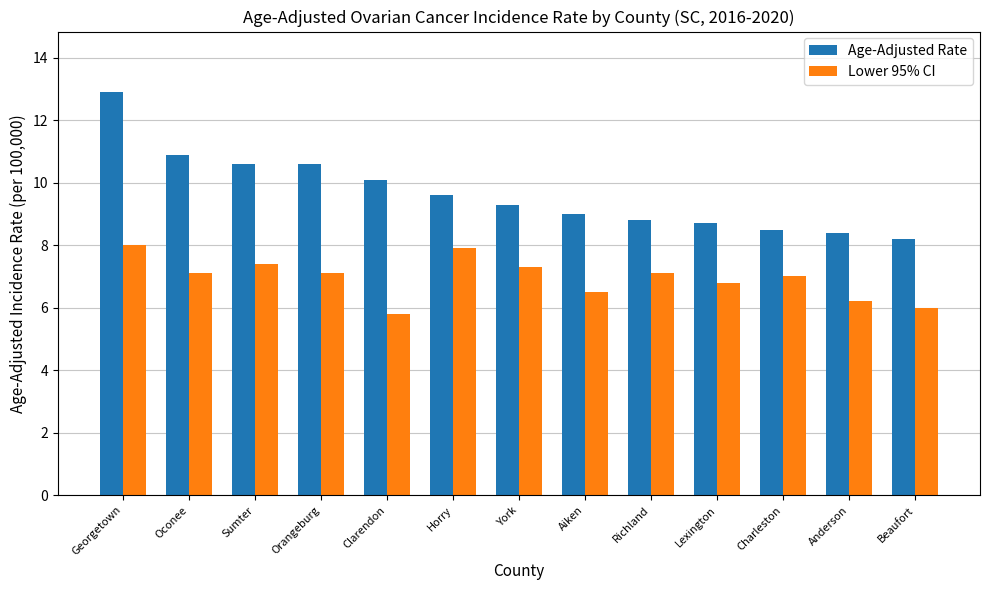

At Charleston, list the series in order from largest to smallest.

Age-Adjusted Rate, Lower 95% CI